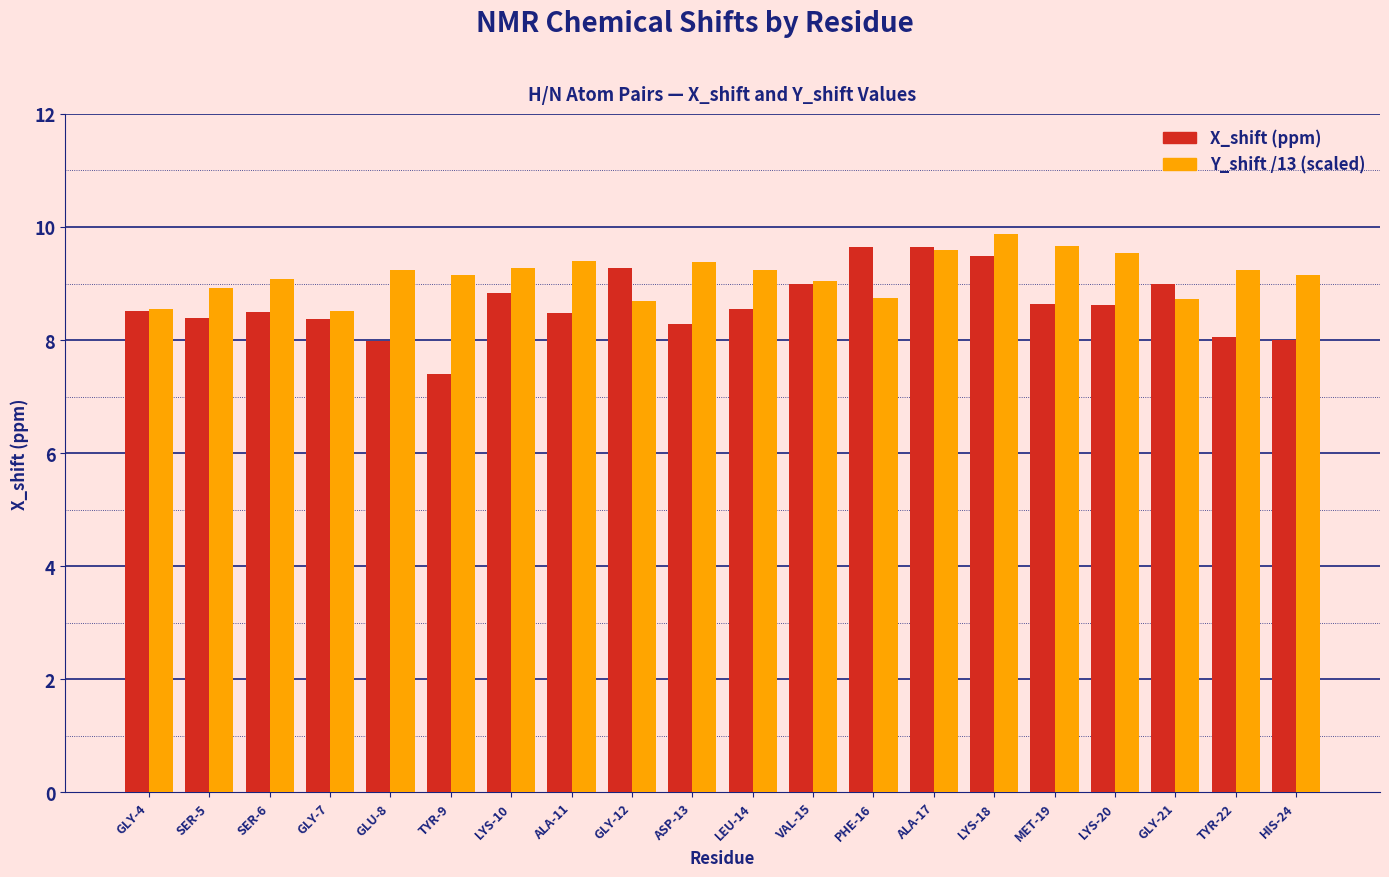

Rank the series by their average value, from lowest to highest.

X_shift (ppm), Y_shift /13 (scaled)